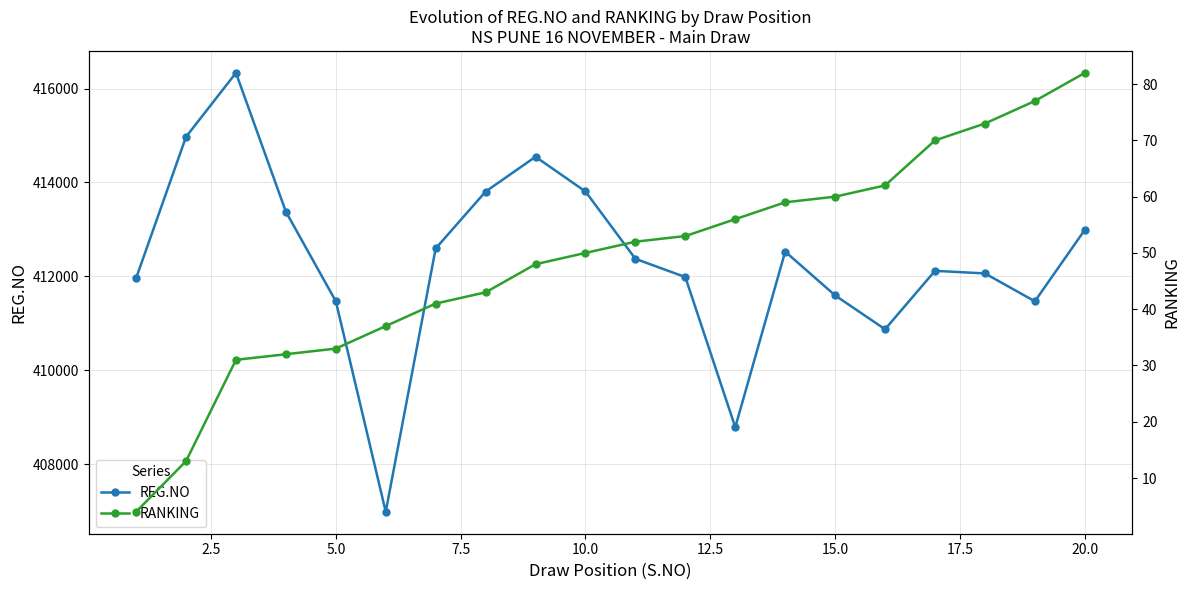

How many interior local valleys does the REG.NO series have?

4